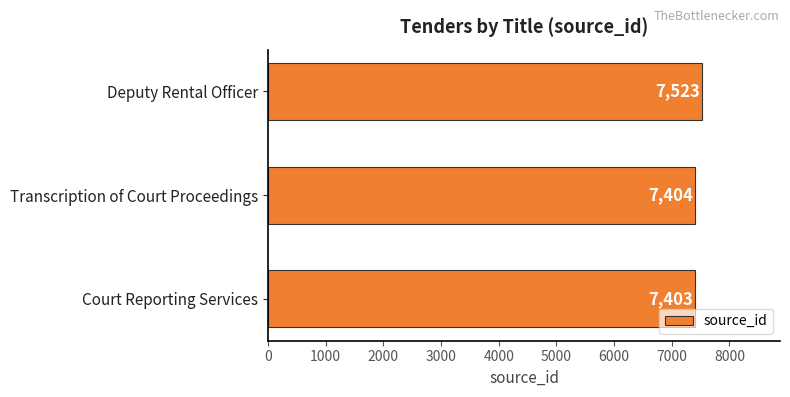

Rank the categories by value from lowest to highest.

Court Reporting Services, Transcription of Court Proceedings, Deputy Rental Officer